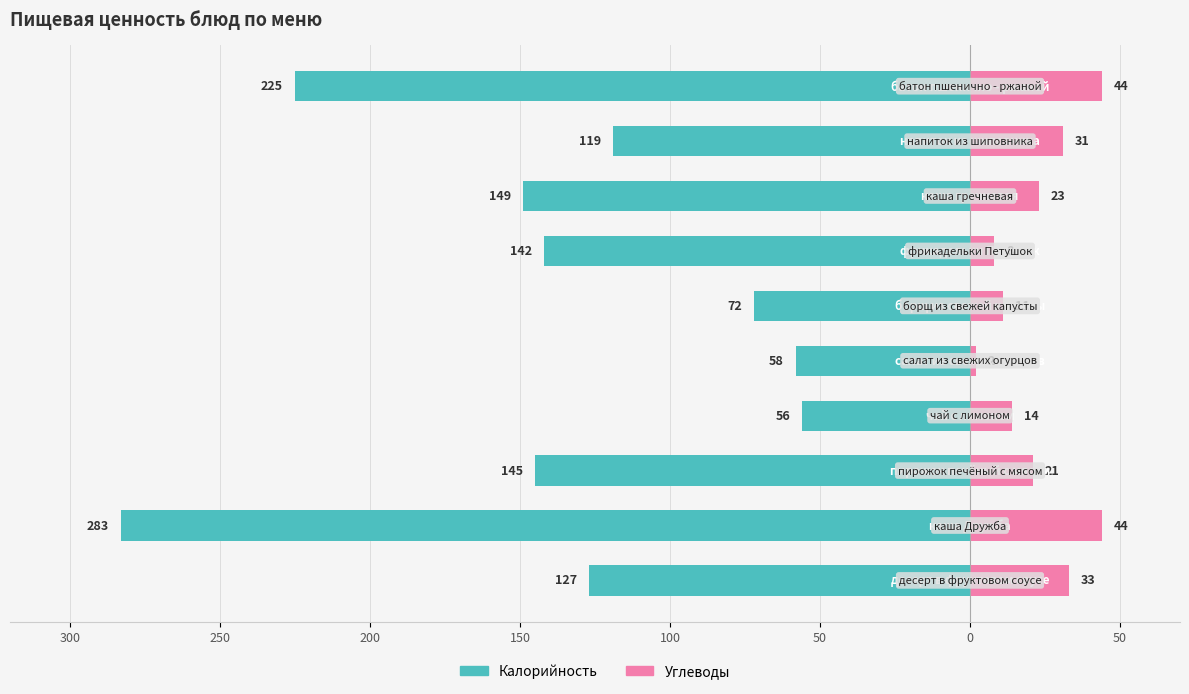

Is it true that Углеводы equals 12 at 0?

False